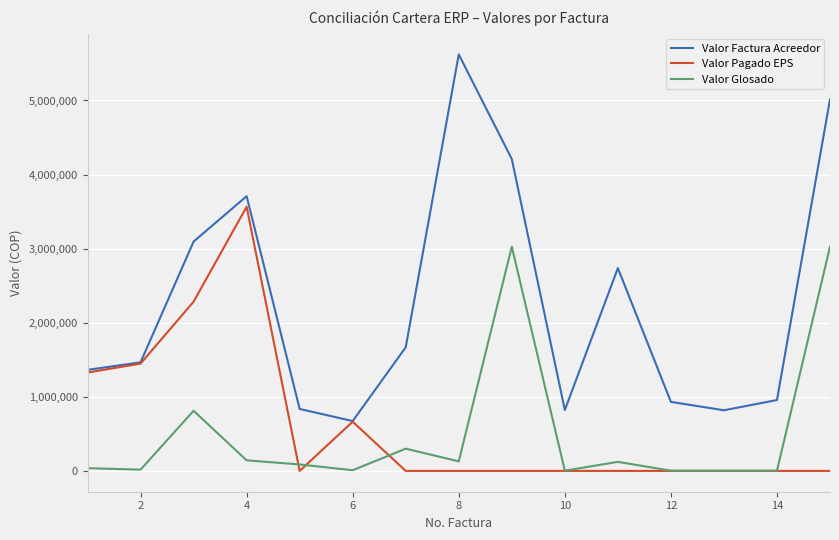

Which series has the widest spread of values?

Valor Factura Acreedor